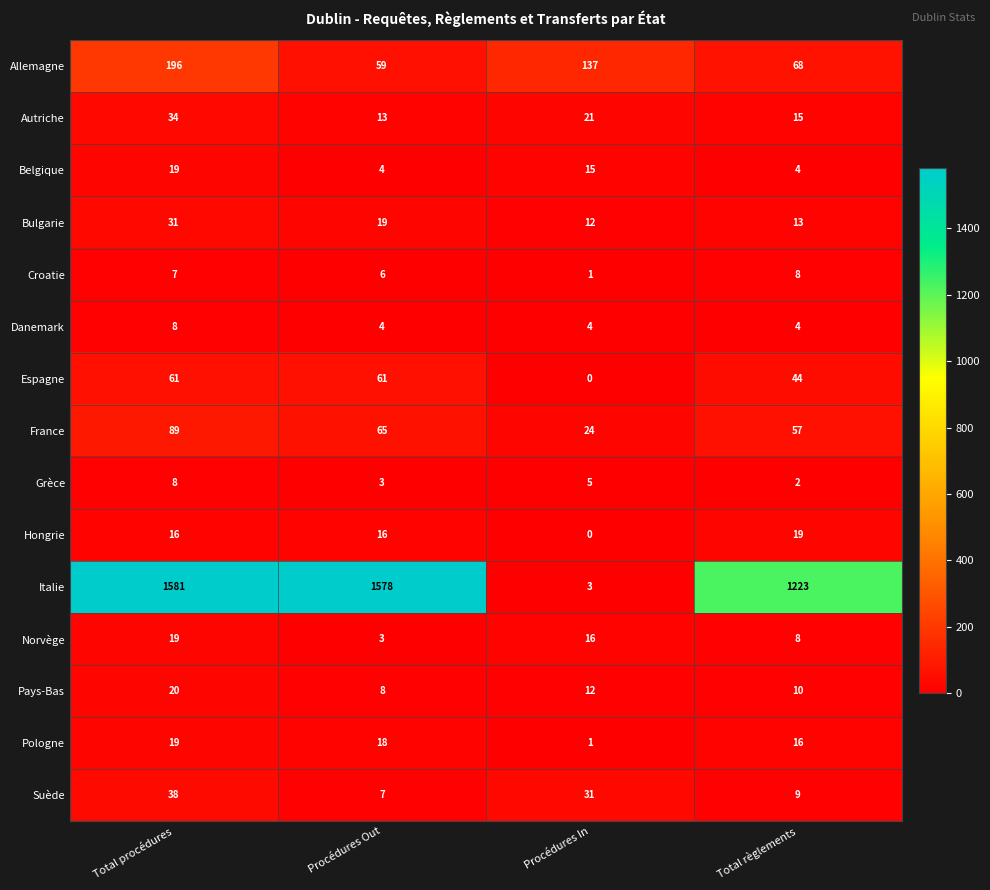

At which category is the sum across all series the highest?

Total procédures